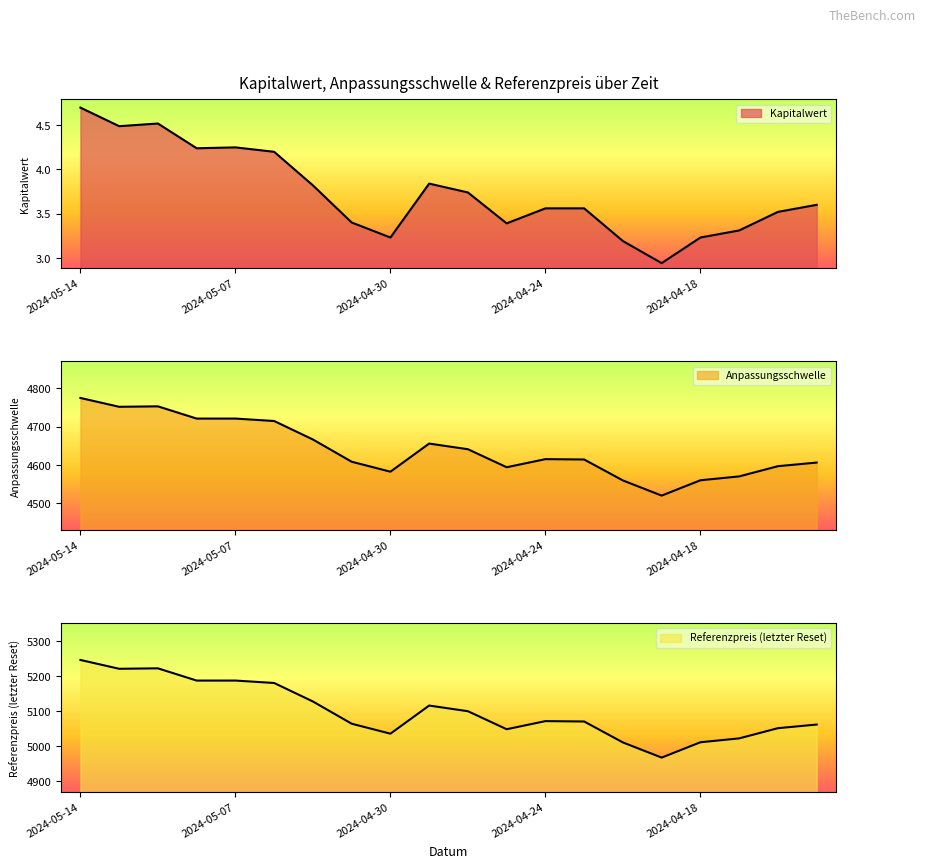

What is the sum of all Referenzpreis (letzter Reset) values?

102005.7